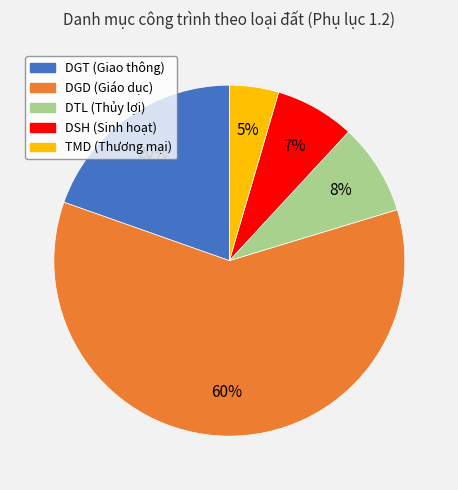

How many slices are in this pie chart?

5